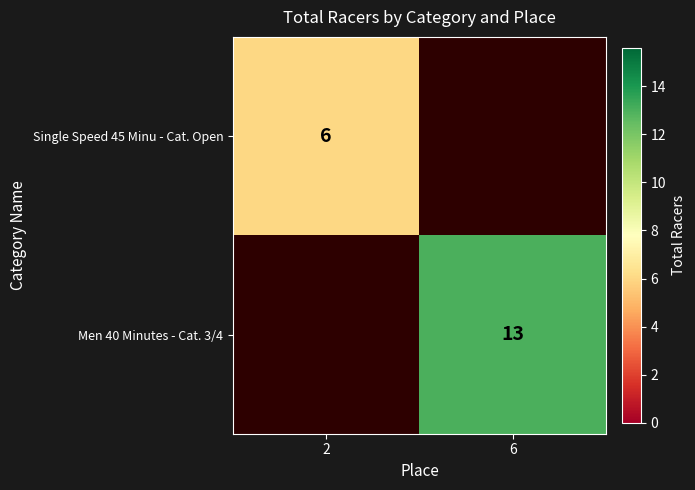

True or false: Single Speed 45 Minu - Cat. Open has a value of 9 at 2.

False